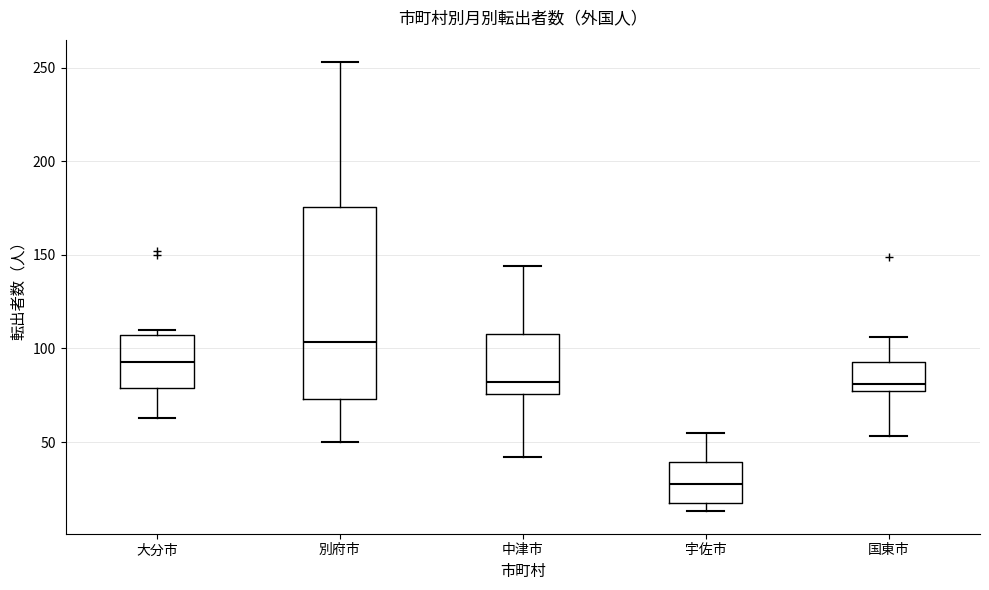

Which box's median line is the highest?

別府市